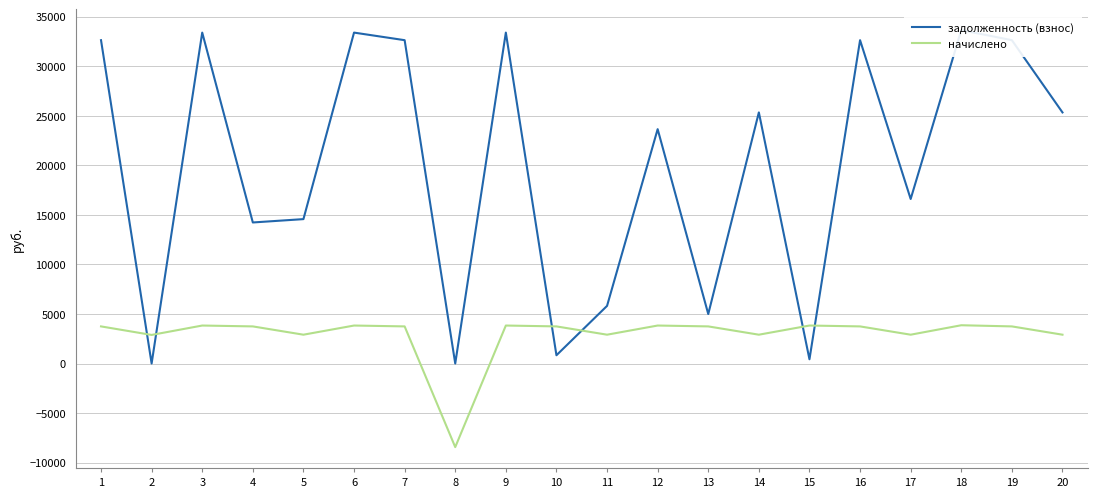

At which category is the sum across all series the highest?

18